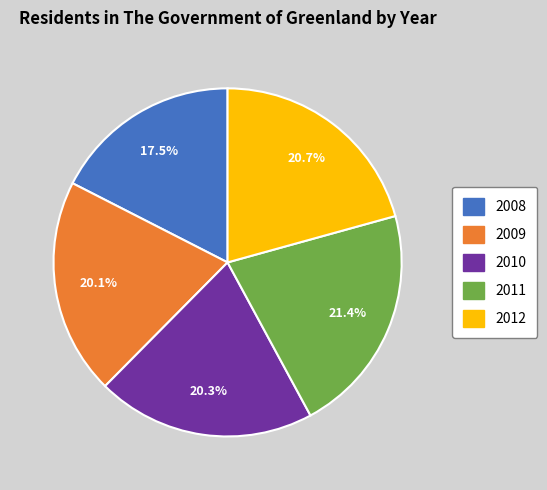

What is the total percentage of 2011 and 2012?

42.1%